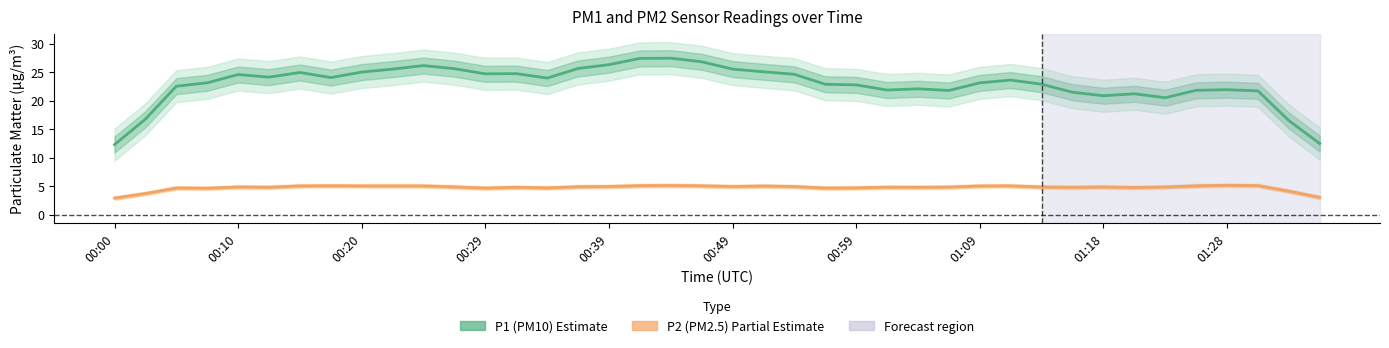

What is the average value of the P1 (PM10) series?

22.9